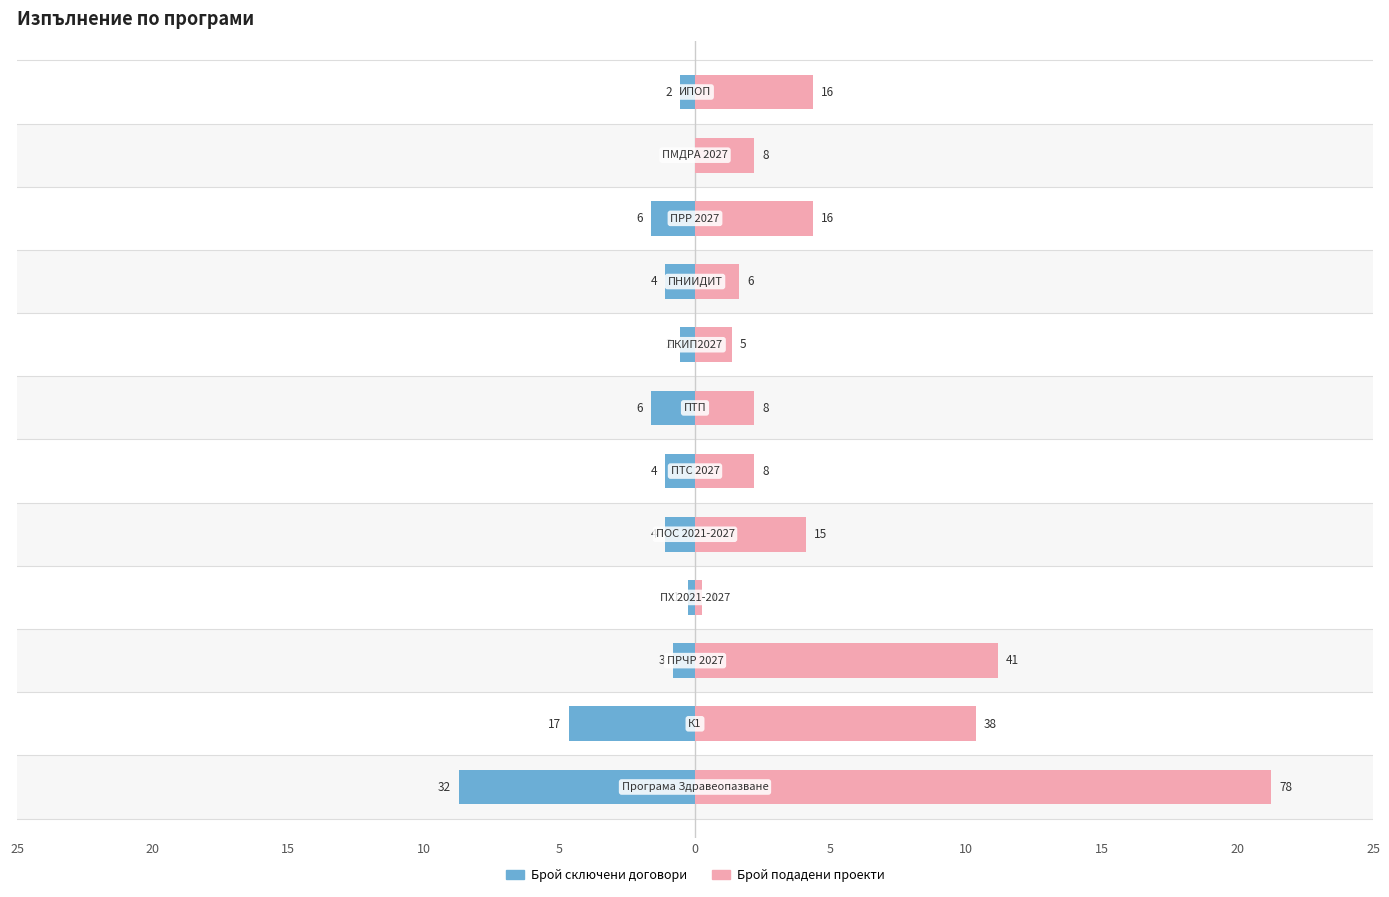

Rank the series by their maximum value, from highest to lowest.

Брой подадени проекти, Брой сключени договори